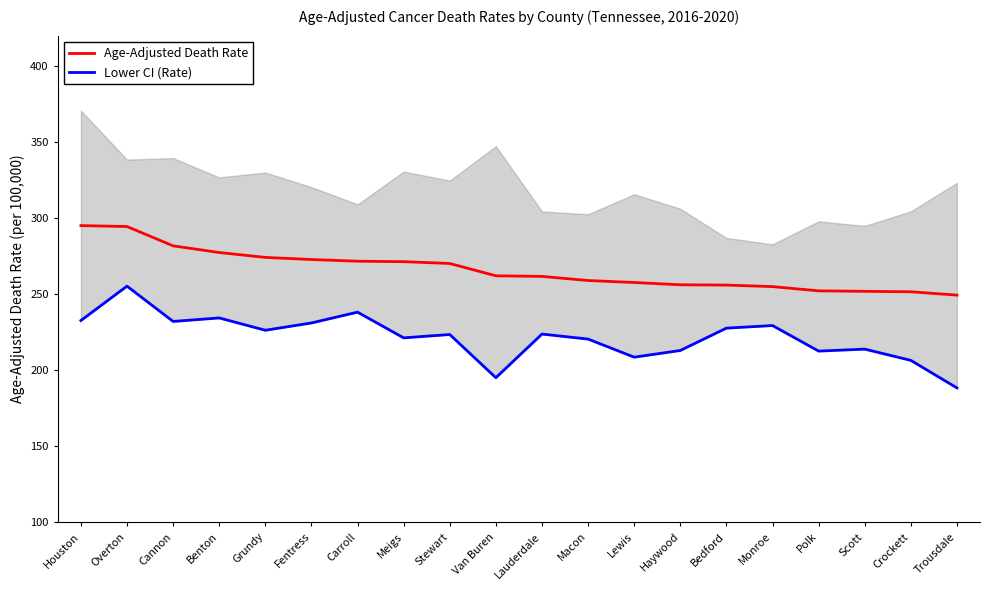

Is it true that Age-Adjusted Death Rate equals 272.8 at Fentress?

True